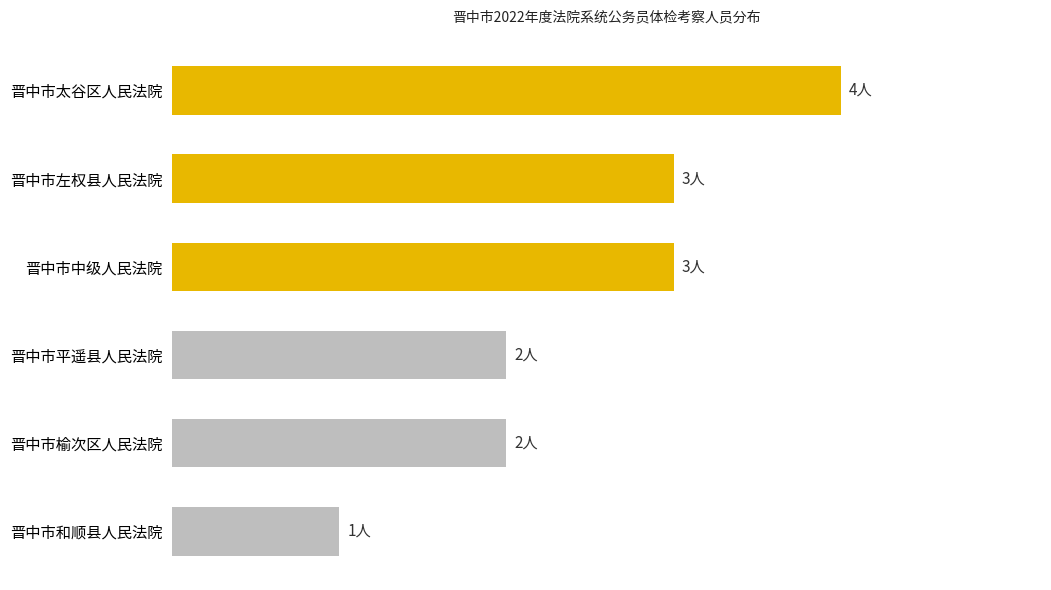

Does the chart contain any negative values?

No